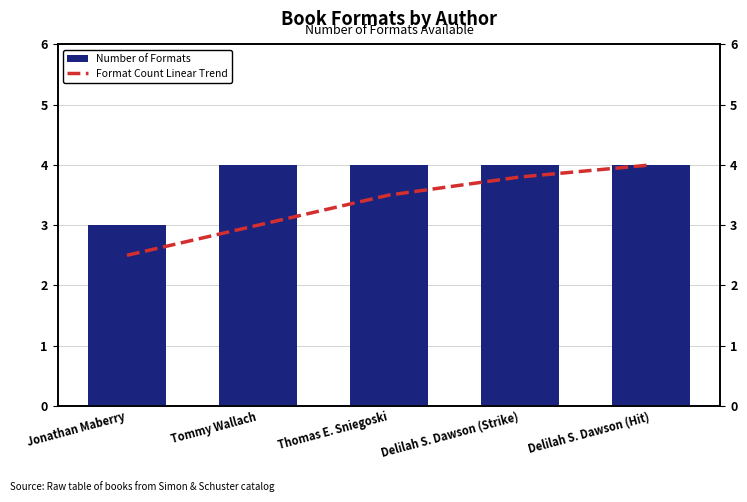

List the series in order of their overall mean, lowest first.

Format Count Linear Trend, Number of Formats